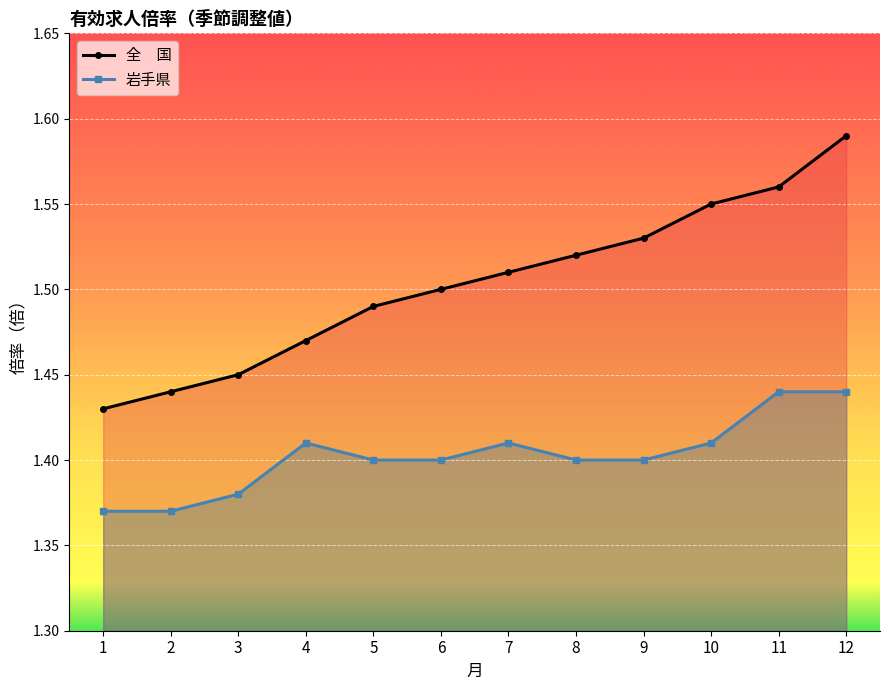

Between 2 and 12, which series saw the biggest shift?

全　国